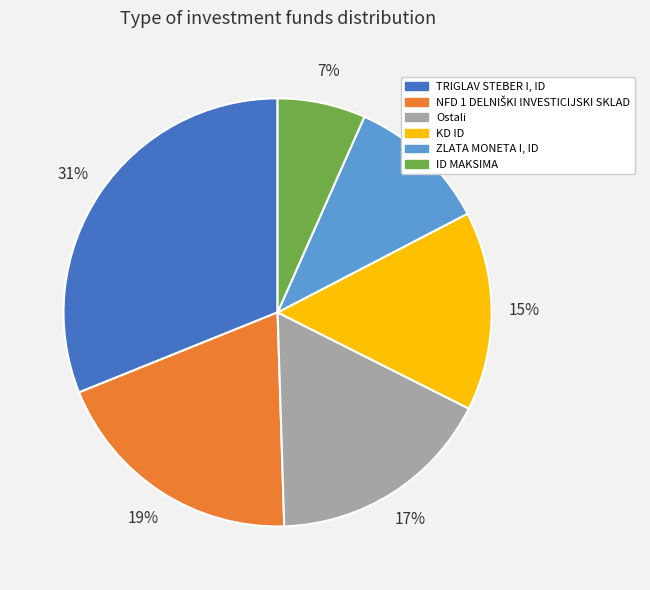

What is the largest slice in the pie chart?

TRIGLAV STEBER I, ID